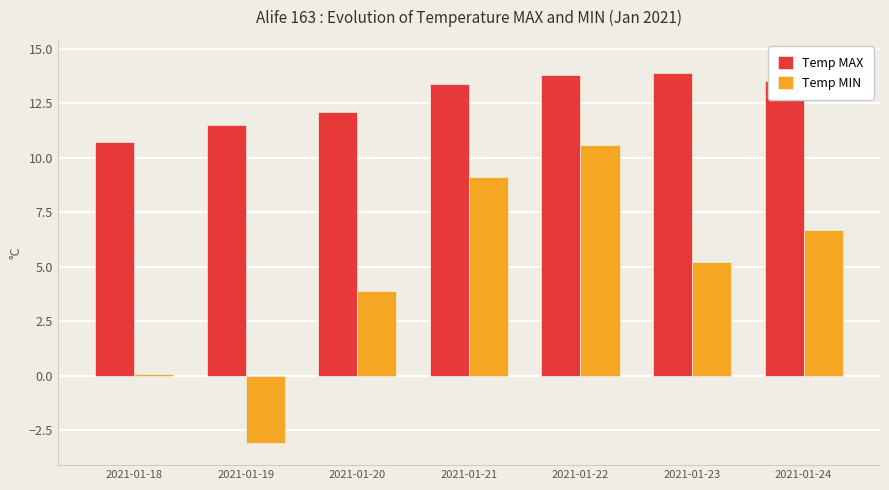

Which series changed the most between 2021-01-19 and 2021-01-23?

Temp MIN